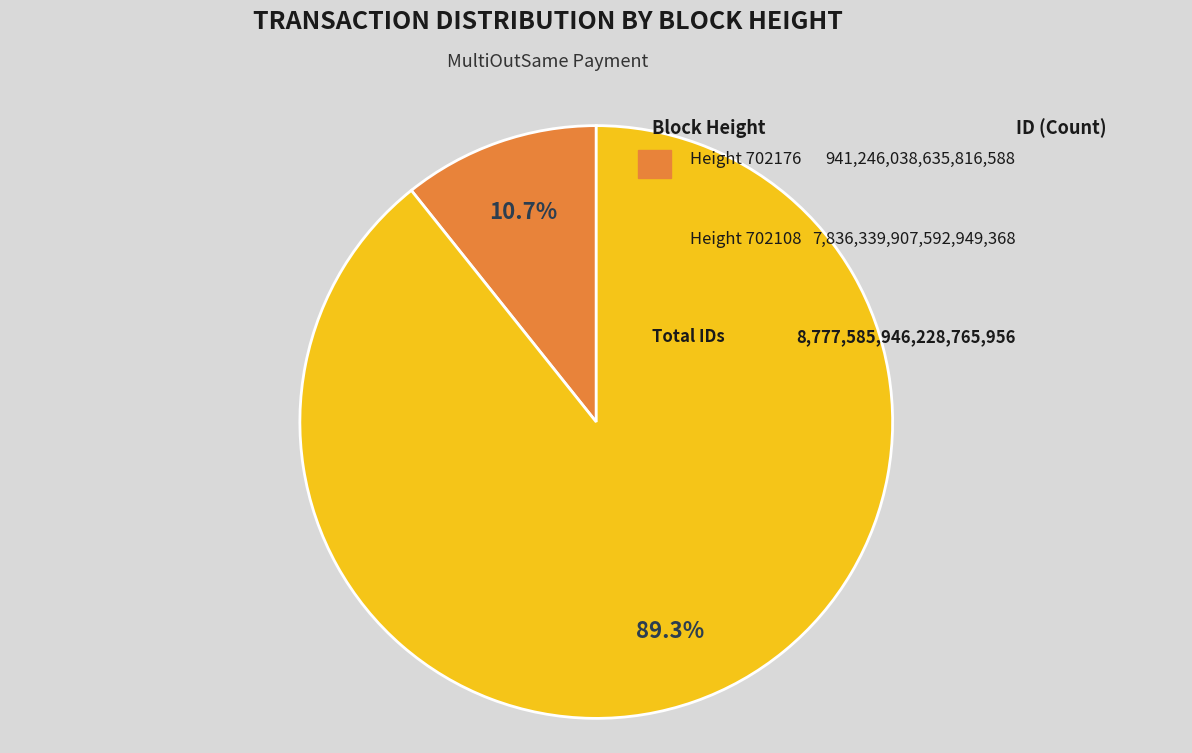

Does any single category account for the majority?

Yes